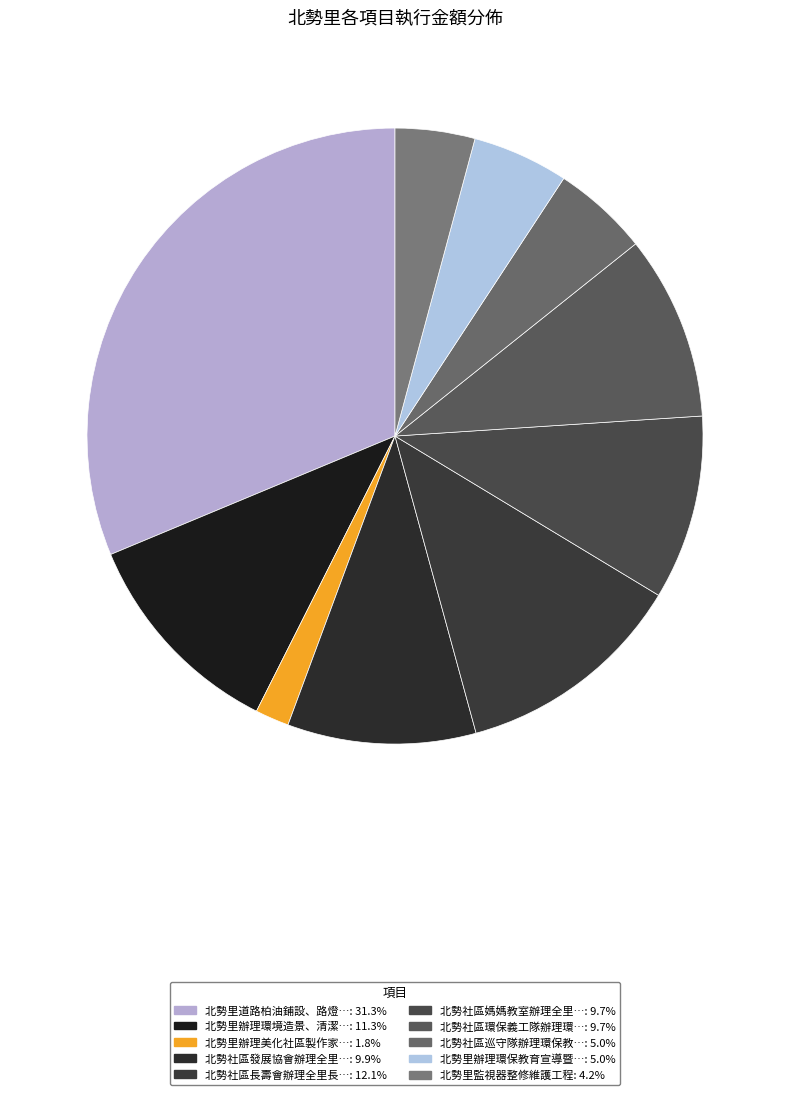

To the nearest percent, what is the average slice percentage?

10%